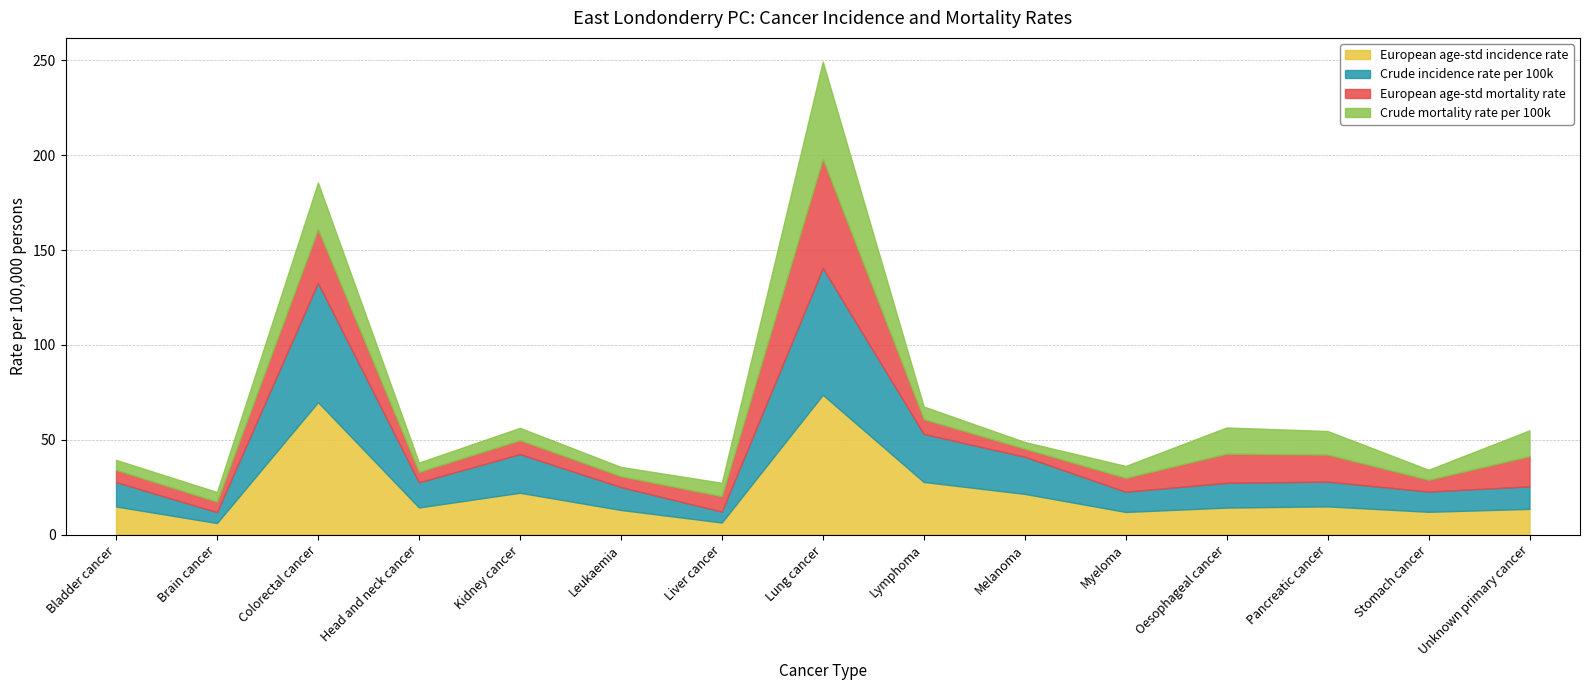

What is the greatest value displayed?

73.7